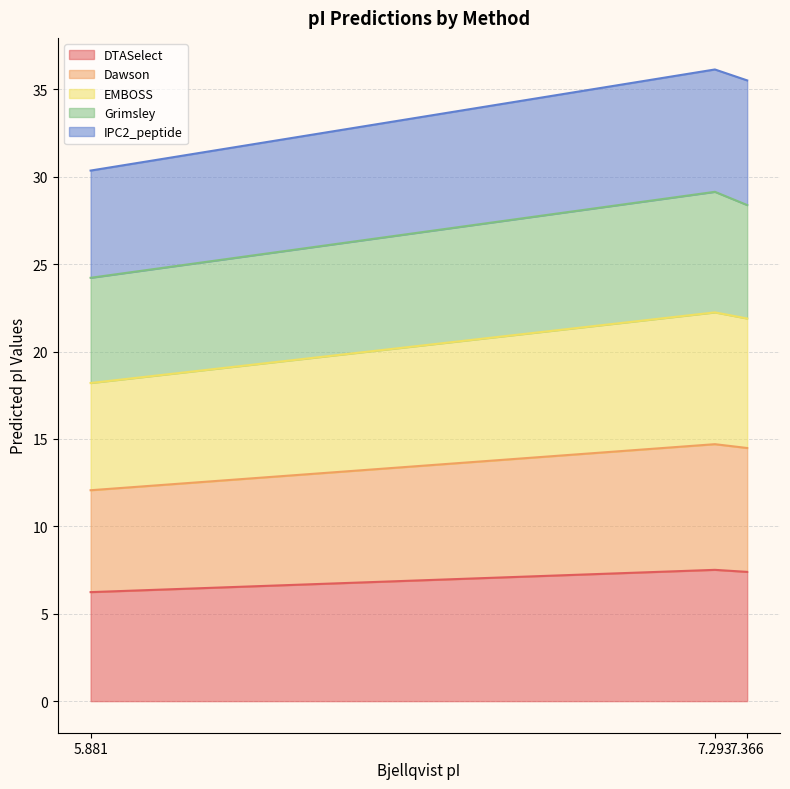

Which category has the lowest value in the Dawson series?

5.881